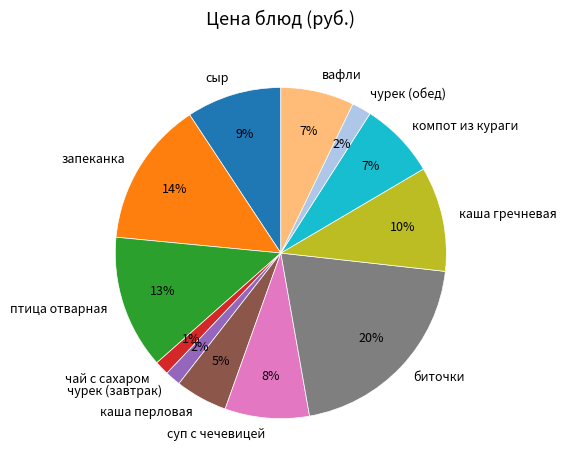

Approximately how many times larger is the value at каша гречневая compared to суп с чечевицей?

1.2